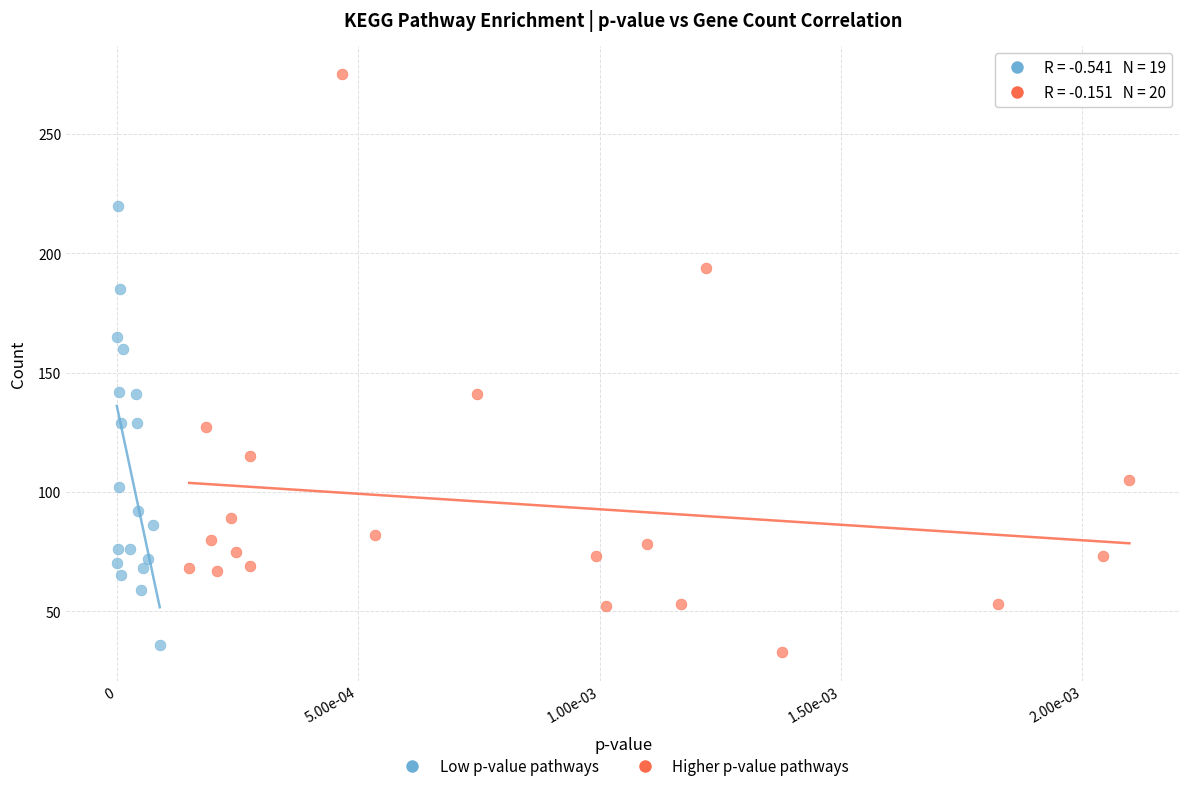

Which series contains the highest Y value?

Higher p-value pathways